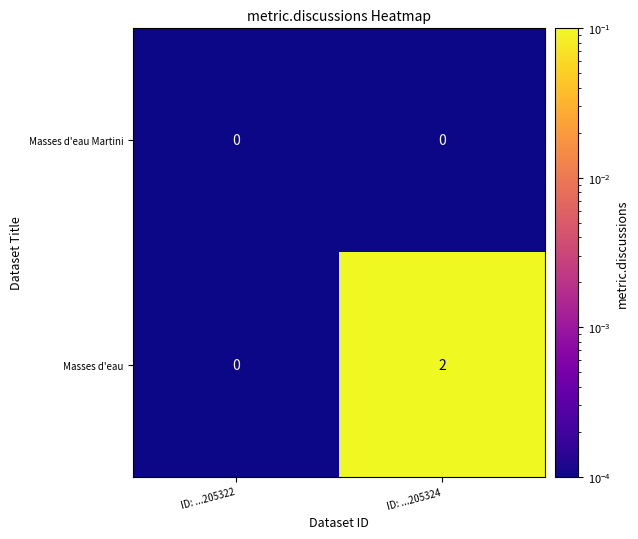

Which label corresponds to the largest value in the chart?

ID: ...205324